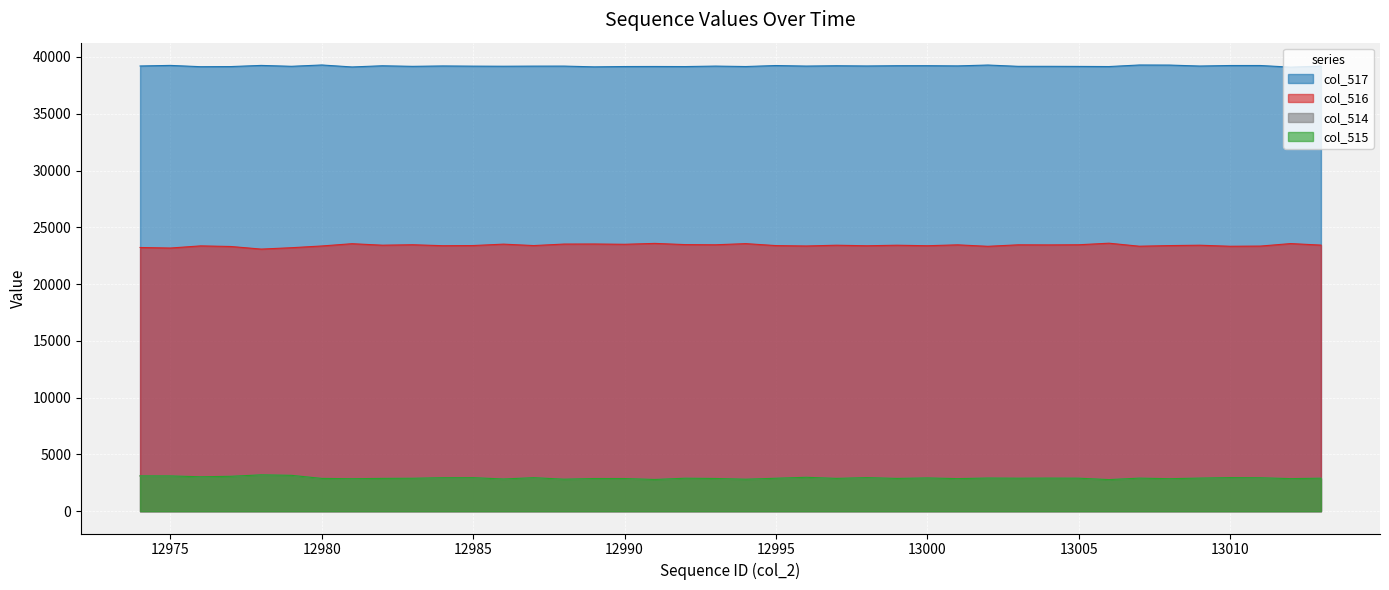

Where is col_515 nearest to the value 2990?

12996